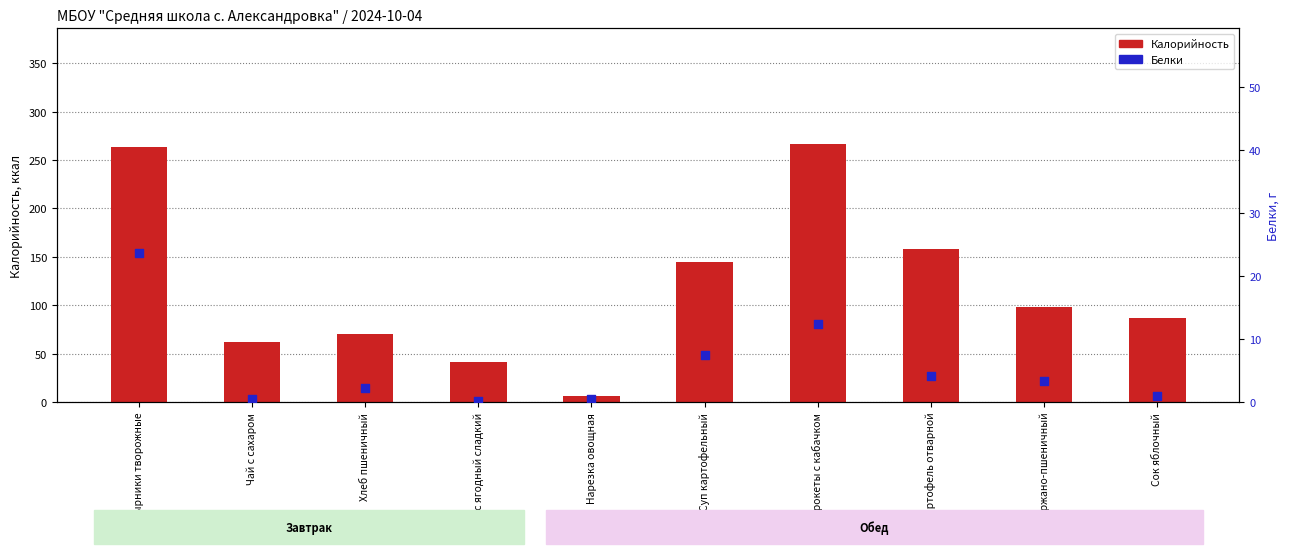

Which series reaches the maximum Y coordinate?

Калорийность